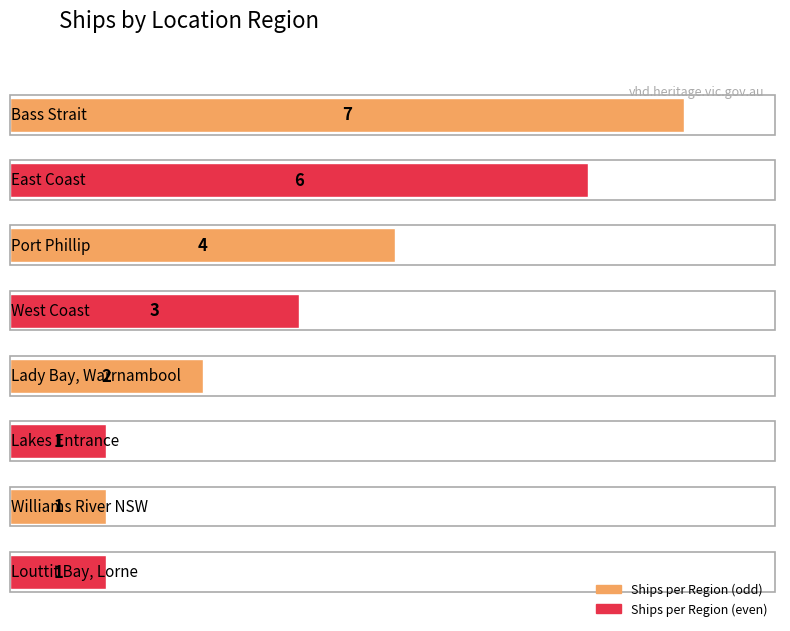

Reading left to right, list all the values displayed in this chart.

7	6	4	3	2	1	1	1